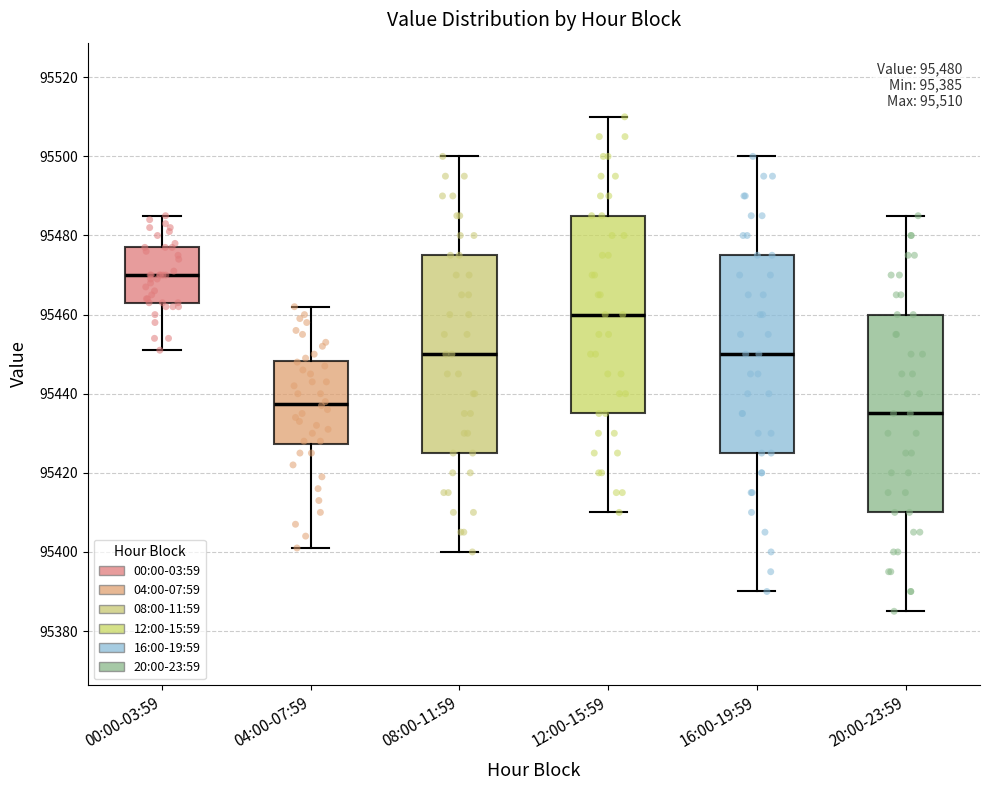

Which box has the lowest median line?

20:00-23:59